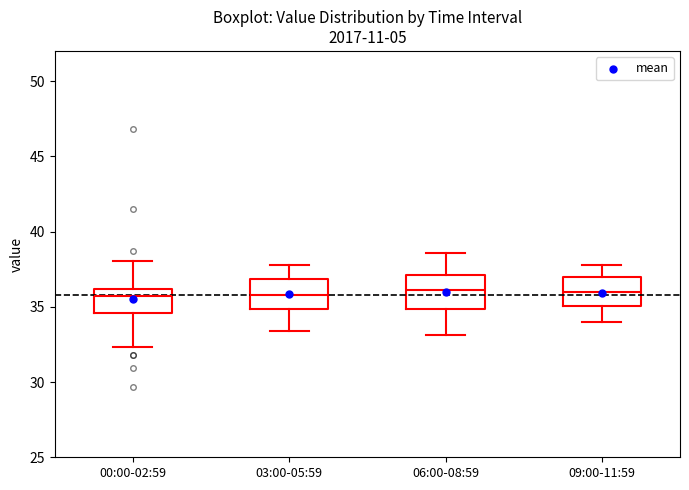

Reading left to right, transcribe this box plot: for each box, give where its median line is, the range the box spans, and where its two whiskers end, as read against the y-axis. The values are not printed on the chart, so give them approximately, as read against the axis.

00:00-02:59: median 35.5, box 34.5 to 36.0, whiskers 32.5 to 38.0
03:00-05:59: median 36.0, box 35.0 to 37.0, whiskers 33.5 to 38.0
06:00-08:59: median 36.0, box 35.0 to 37.0, whiskers 33.0 to 38.5
09:00-11:59: median 36.0, box 35.0 to 37.0, whiskers 34.0 to 38.0